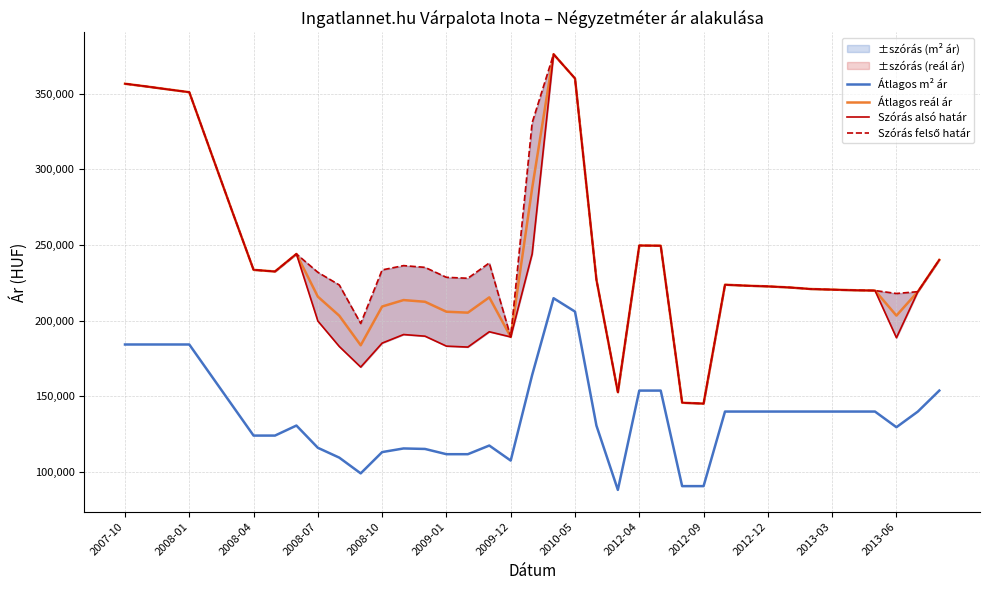

What is the highest value of the Átlagos reál ár series?

375970